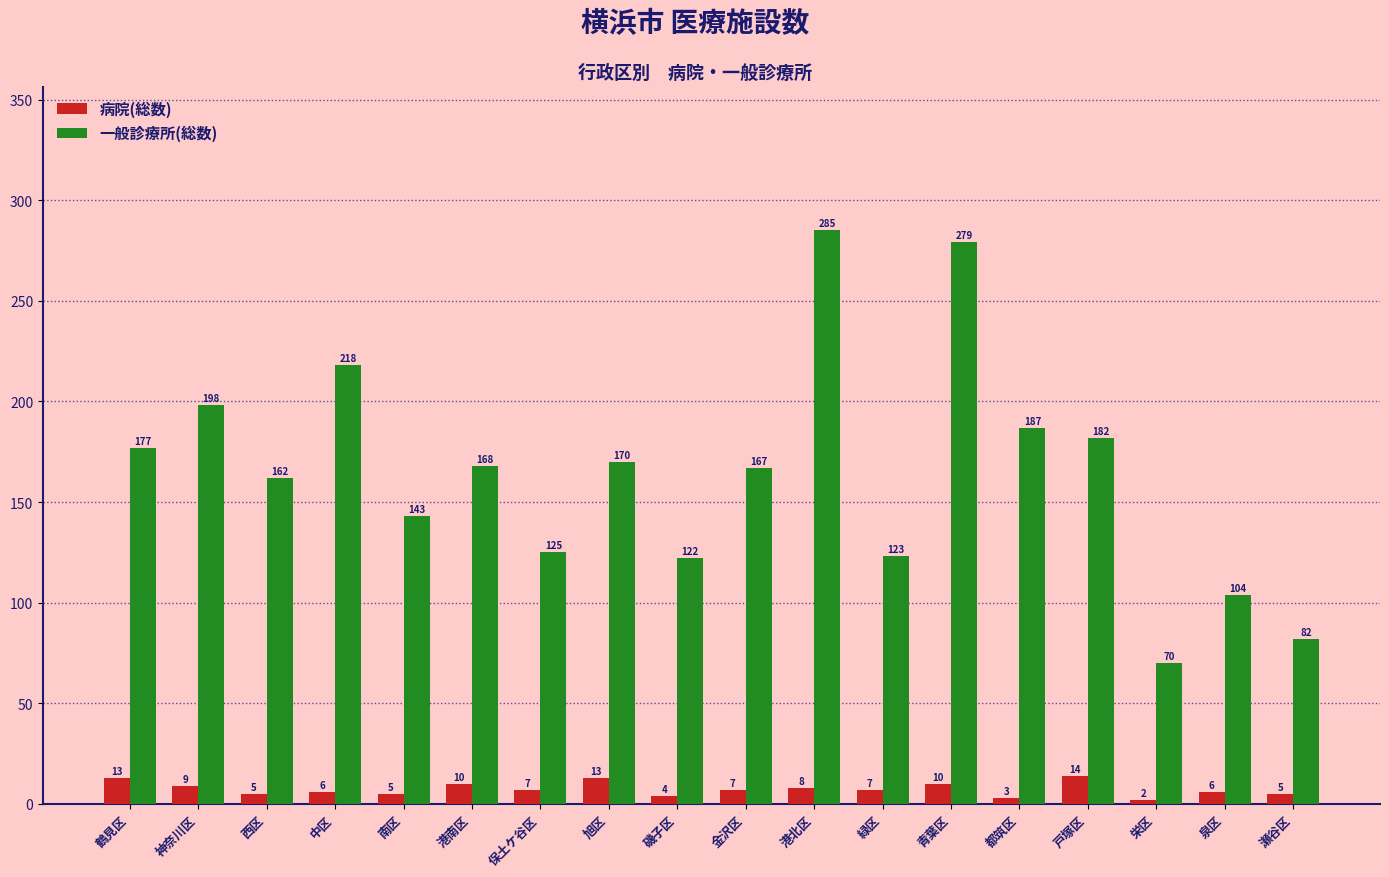

Rank the series at 都筑区 from lowest to highest value.

病院(総数), 一般診療所(総数)